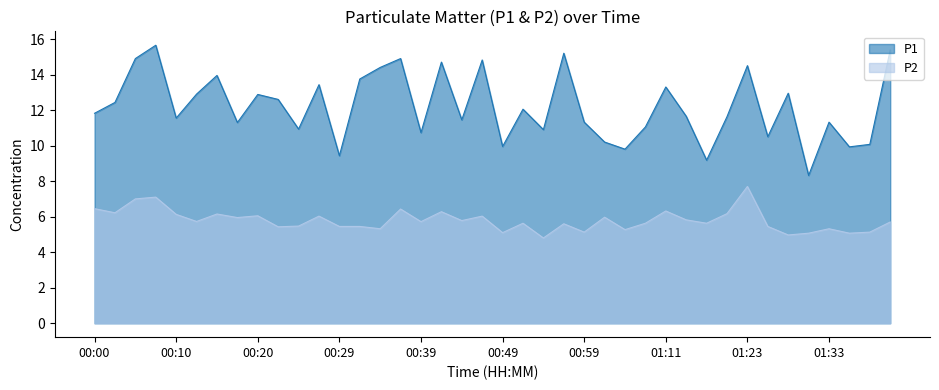

Reading right to left, transcribe all the data shown in this chart.

P1: 15.4	10.1	9.9	11.3	8.3	12.9	10.5	14.5	11.6	9.2	11.7	13.3	11.1	9.8	10.2	11.3	15.2	10.9	12.1	9.9	14.8	11.4	14.7	10.7	14.9	14.4	13.8	9.4	13.4	10.9	12.6	12.9	11.3	13.9	12.9	11.6	15.7	14.9	12.4	11.8
P2: 5.7	5.1	5.1	5.3	5.1	5.0	5.5	7.7	6.2	5.6	5.8	6.3	5.6	5.3	6.0	5.1	5.6	4.8	5.6	5.1	6.0	5.8	6.3	5.7	6.4	5.3	5.5	5.5	6.0	5.5	5.4	6.0	6.0	6.2	5.7	6.1	7.1	7.0	6.2	6.5